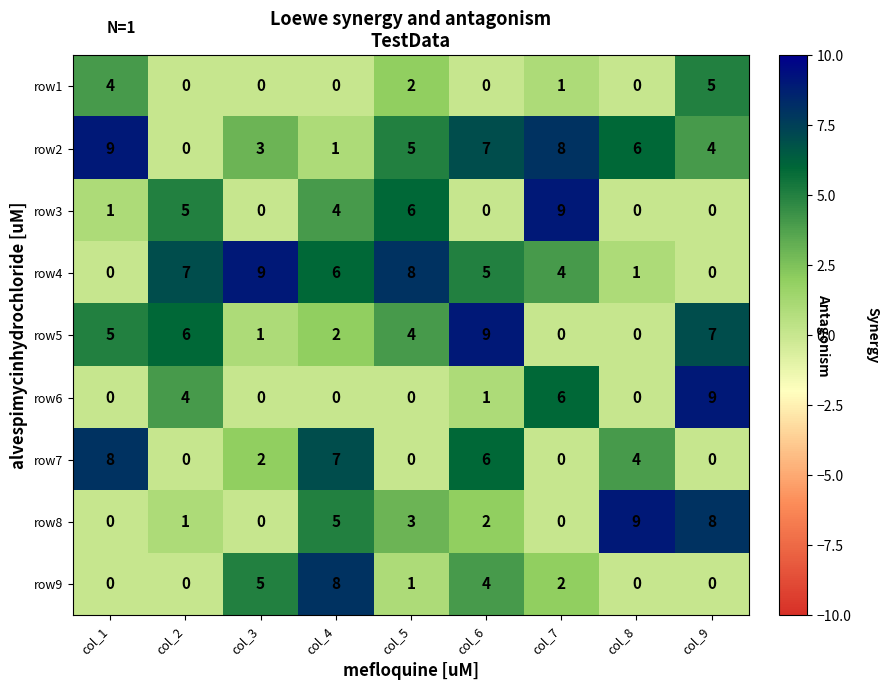

What is the total value across all series at col_1?

27